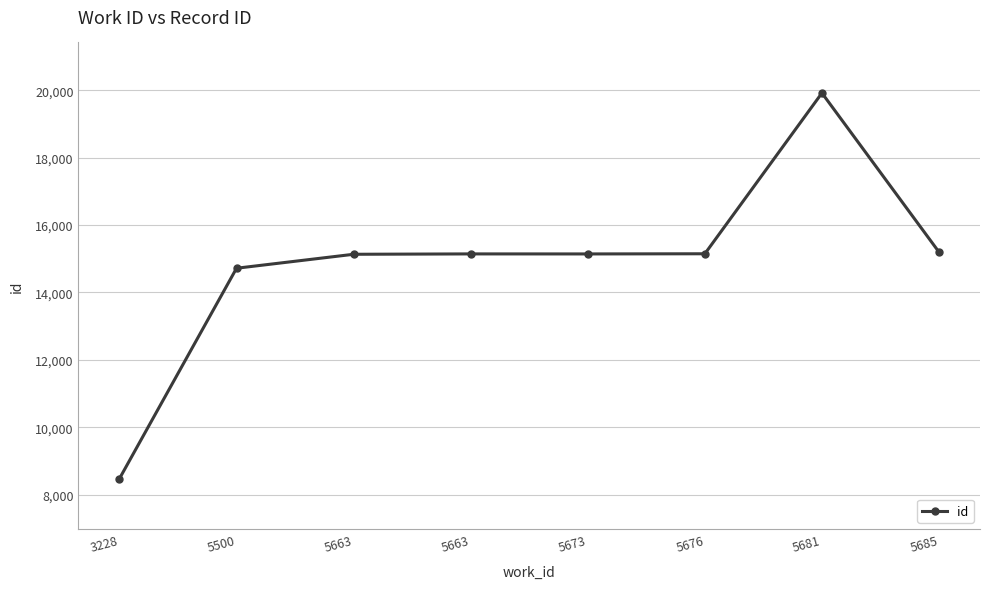

How many categories are shown in the chart?

8